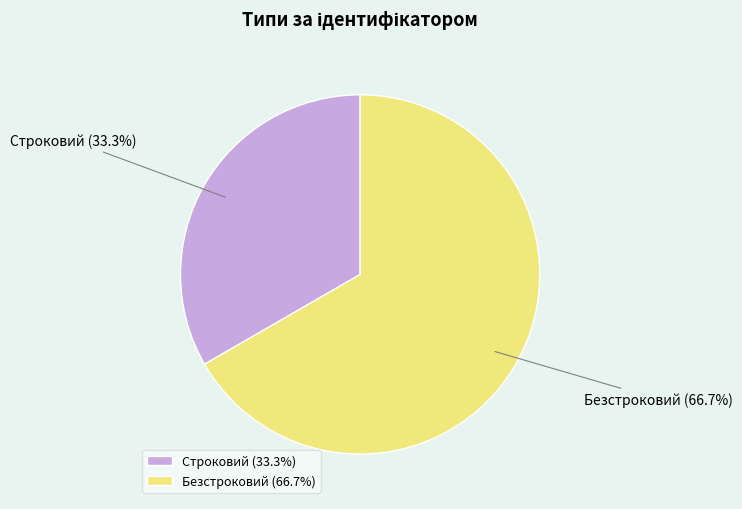

To the nearest percent, what is the difference between the largest and smallest slice percentages?

33%